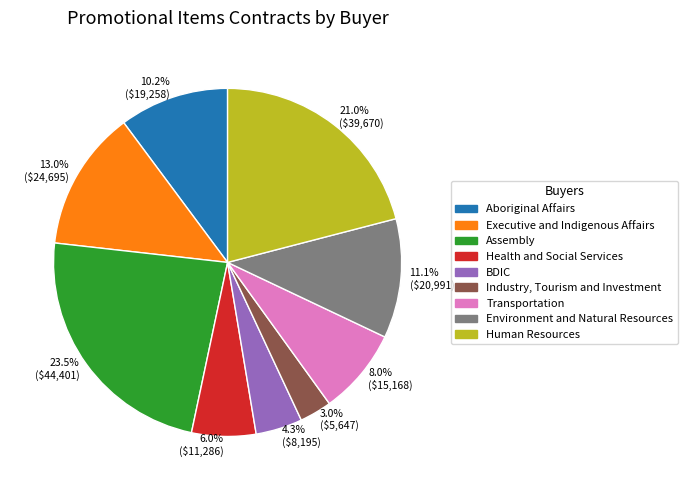

What percentage is NOT represented by 21.0% ($39,670)?

79.0%